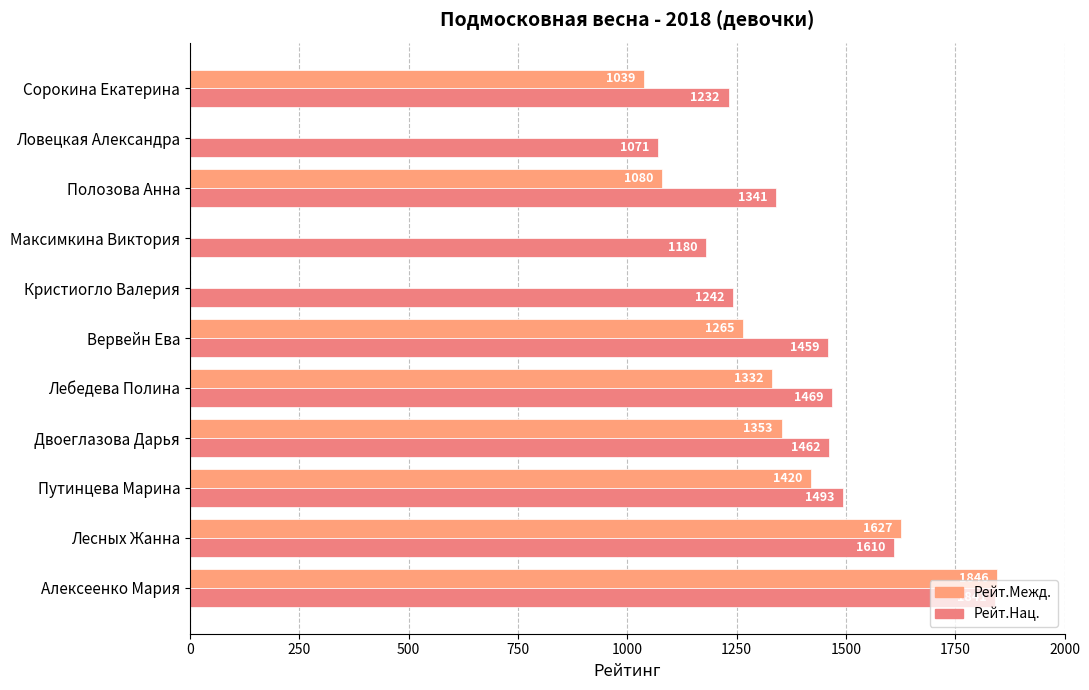

Which series has the largest range (max minus min)?

Рейт.Межд.